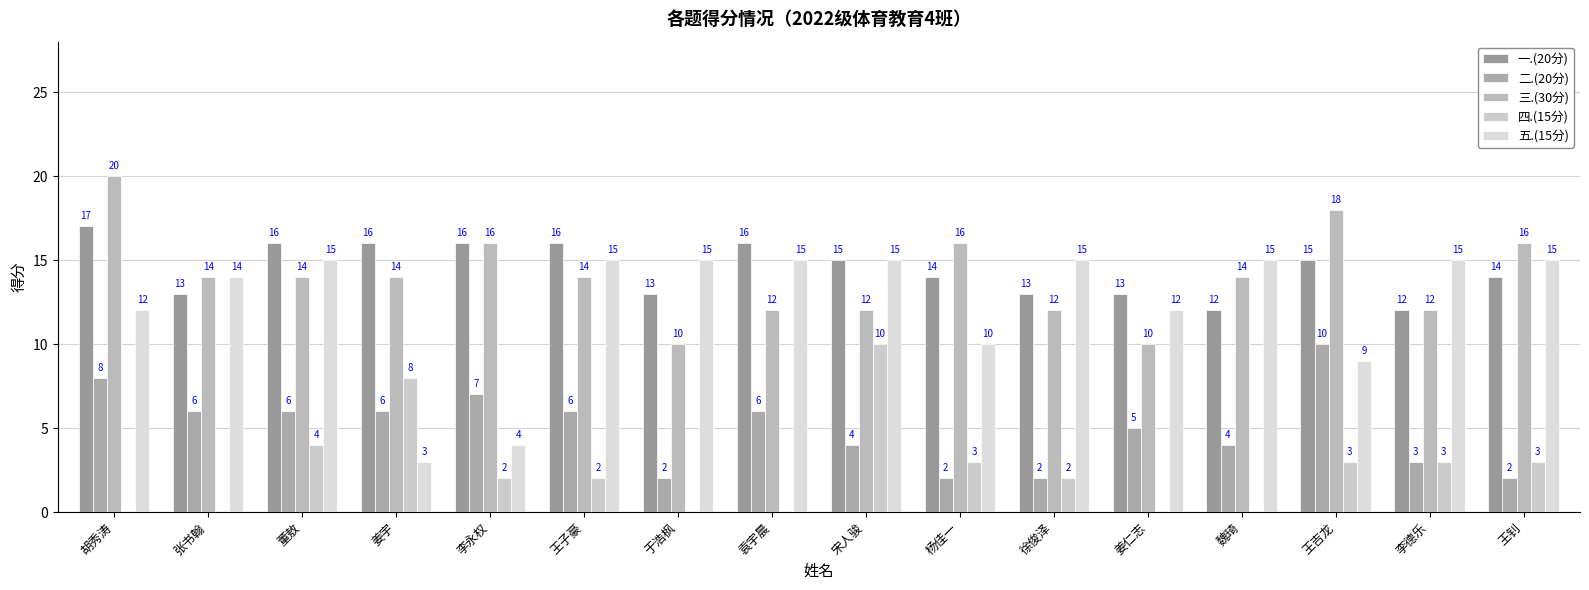

What is the highest value of the 五.(15分) series?

15